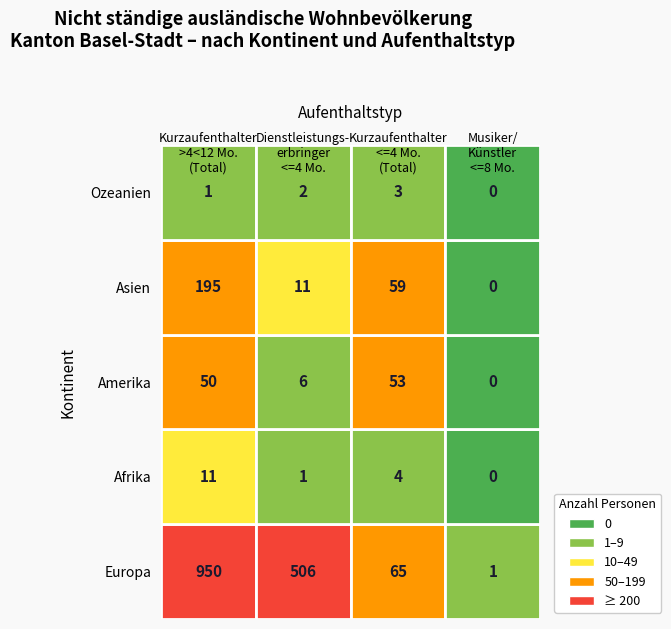

What is the average value of the Amerika series?

27